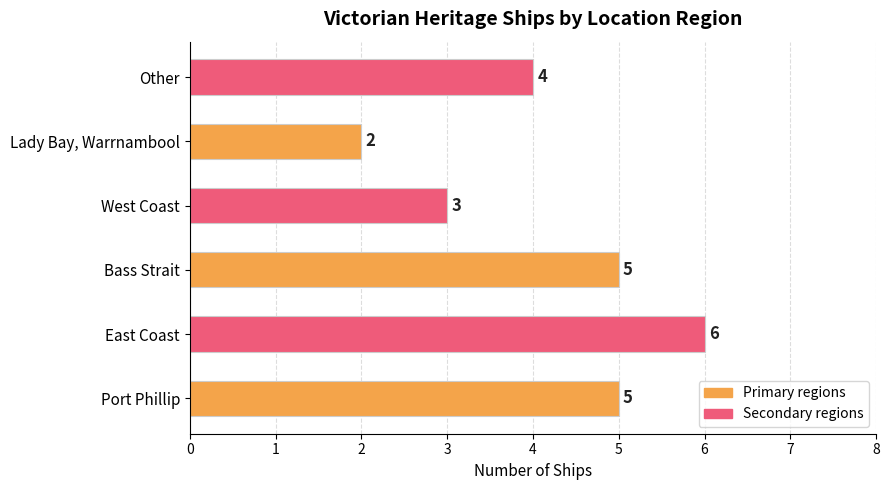

Which label corresponds to the largest value in the chart?

East Coast